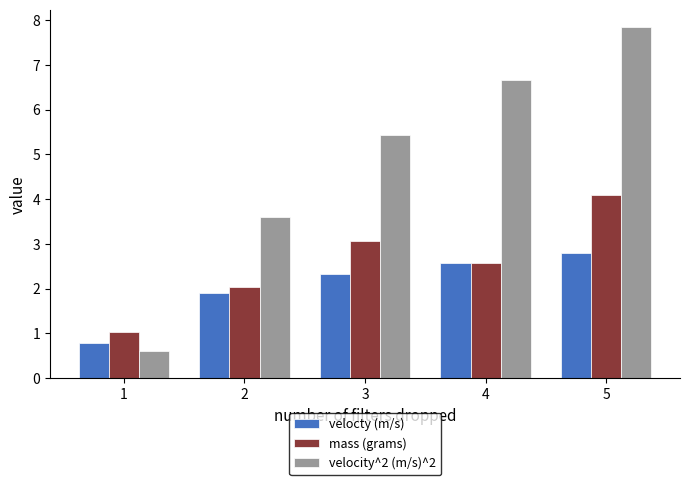

Rank the series by their average value, from lowest to highest.

velocty (m/s), mass (grams), velocity^2 (m/s)^2